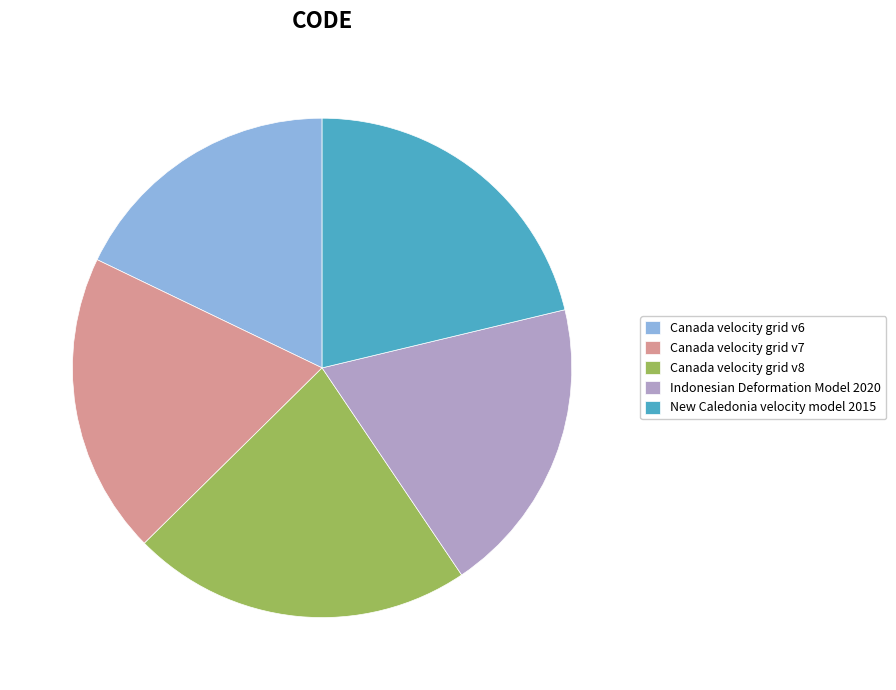

Between Indonesian Deformation Model 2020 and Canada velocity grid v6, which is larger?

Indonesian Deformation Model 2020